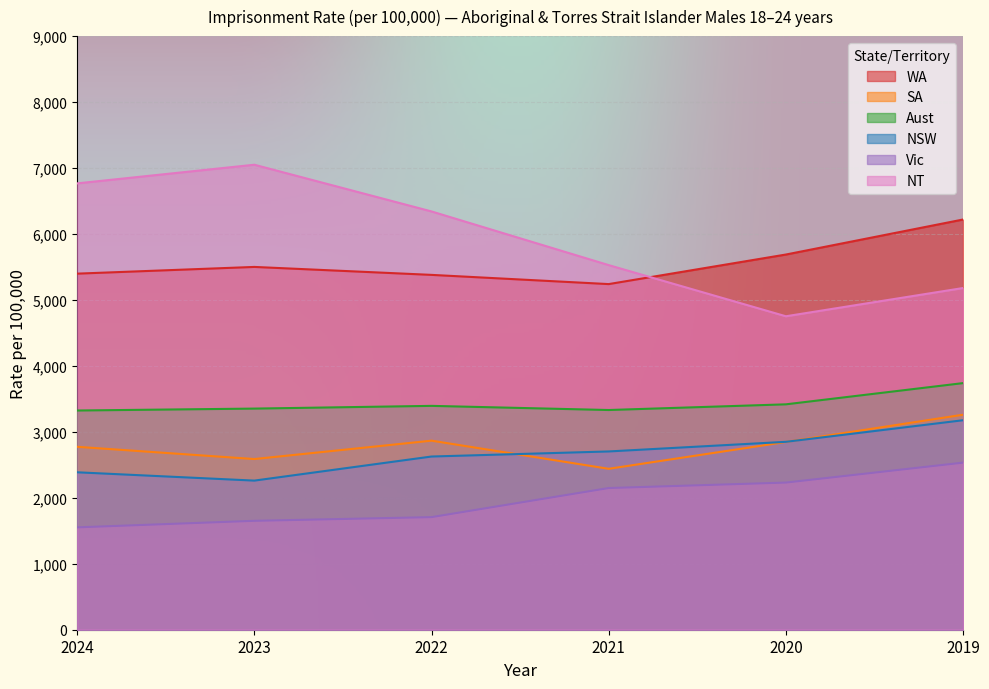

What is the spread (max minus min) of values at 2024?

5215.3